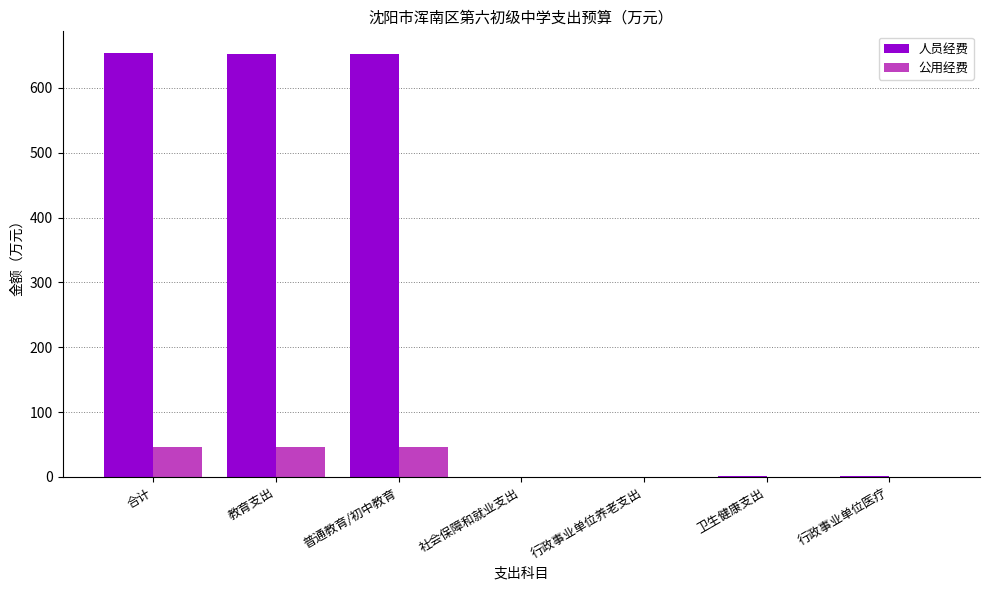

Is it true that 公用经费 equals 46.1 at 合计?

True